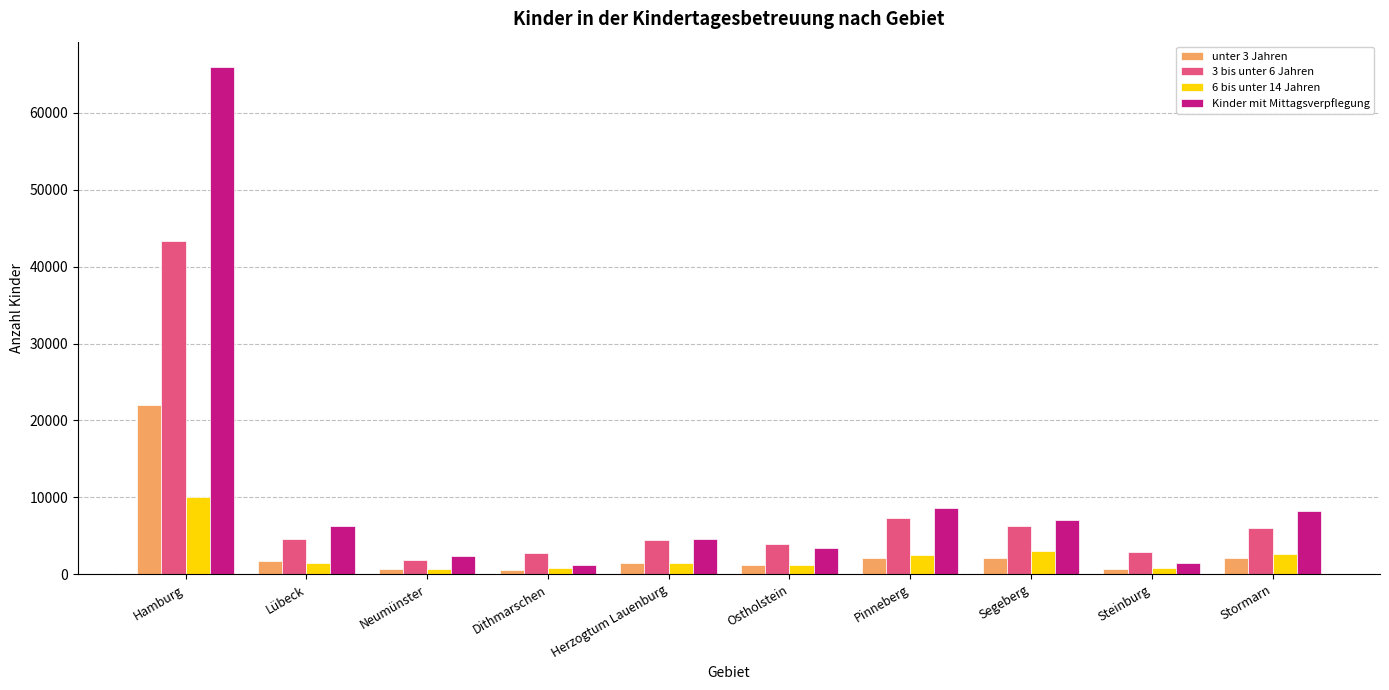

True or false: 3 bis unter 6 Jahren has a value of 1863 at Neumünster.

True